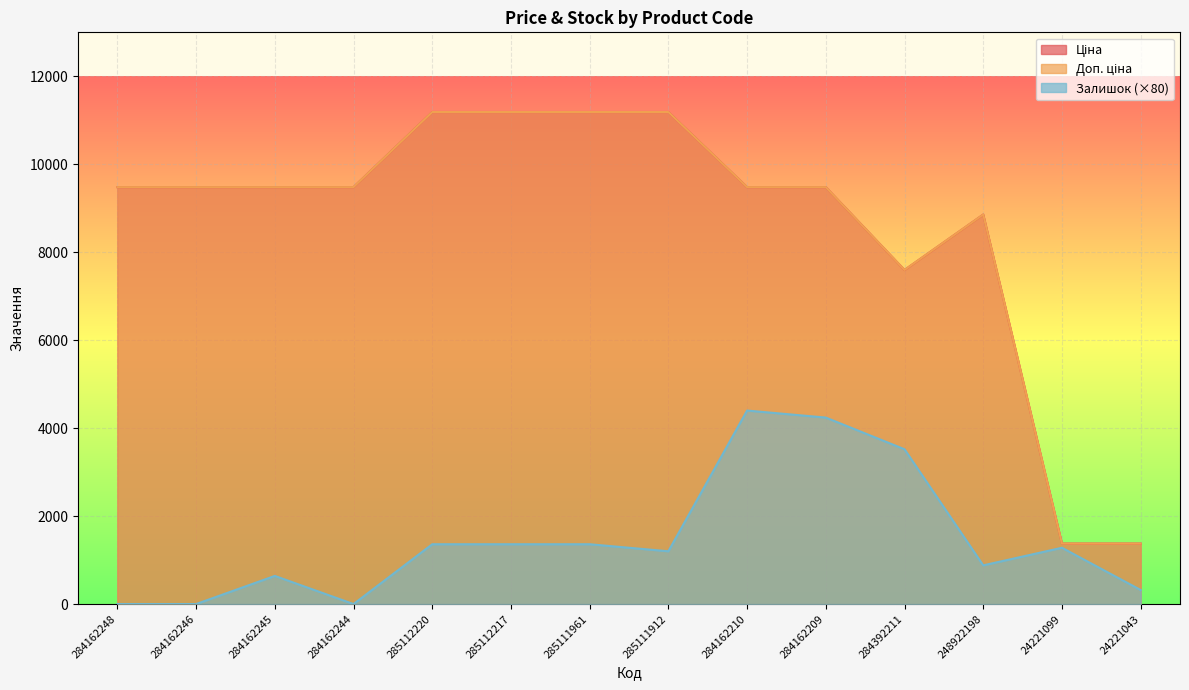

What is the label of the 3rd point from the right?

248922198